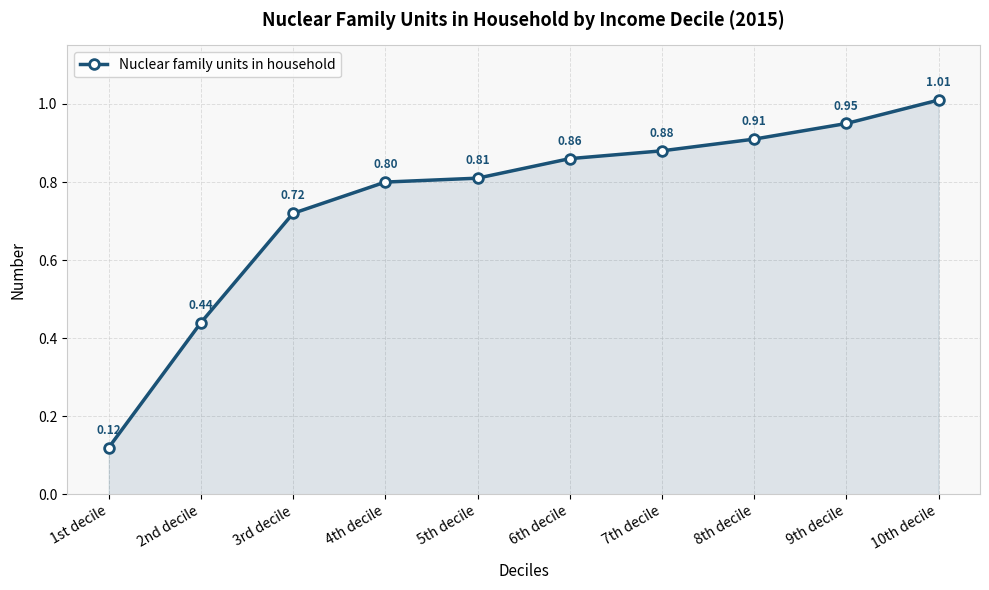

Where is the data nearest to the value 0?

1st decile